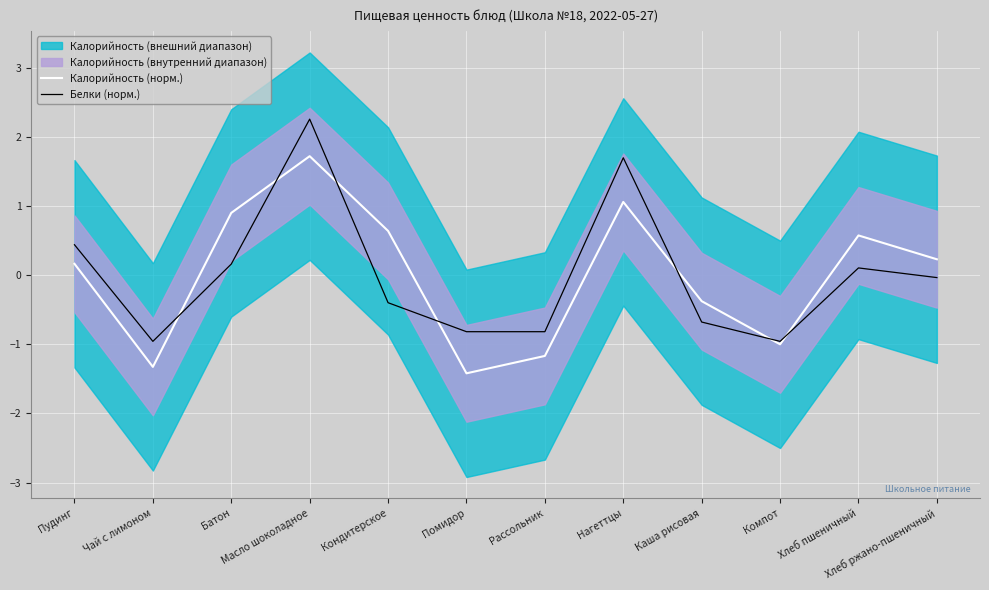

At how many categories does at least one series exceed 0?

7